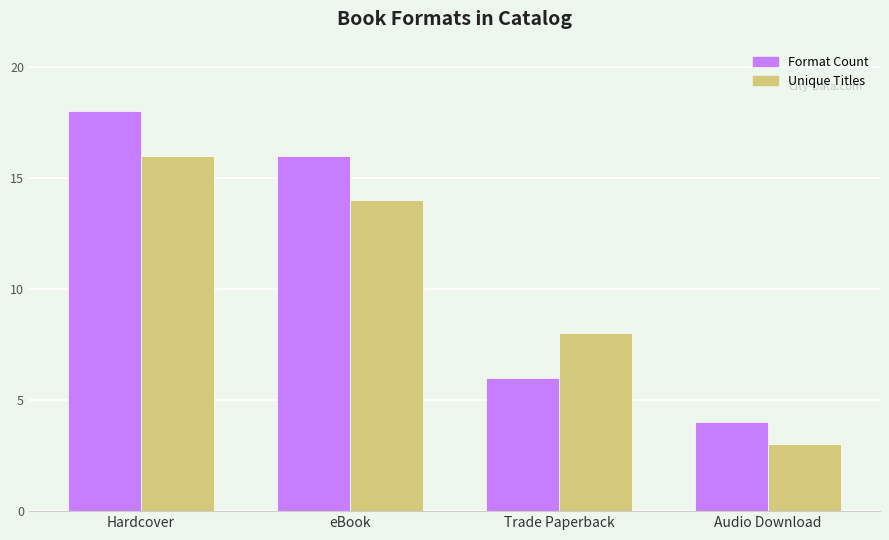

What is the sum of the Format Count values at Hardcover and eBook?

34